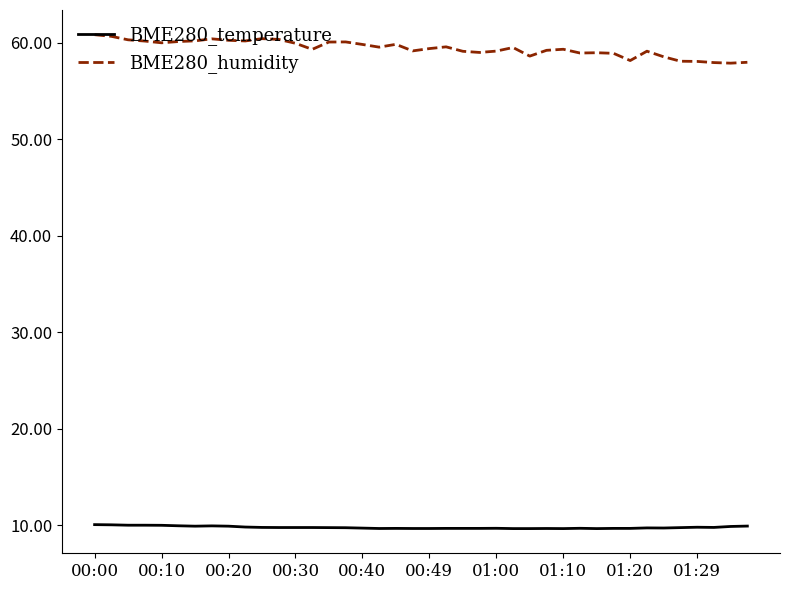

What is the minimum value shown in the chart?

9.7